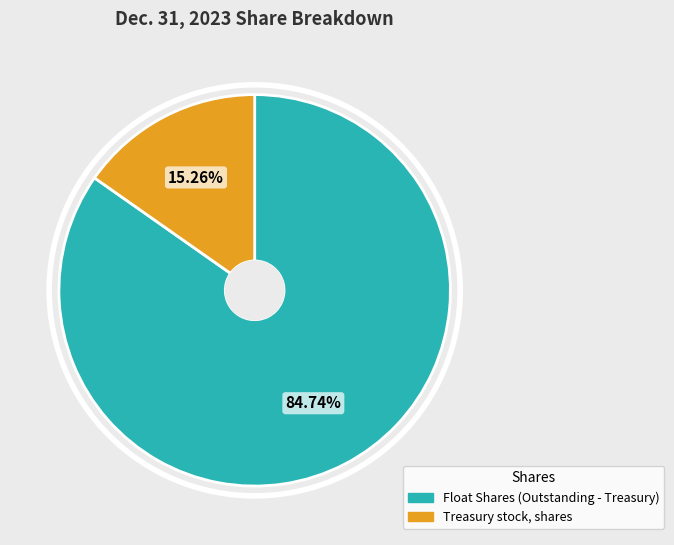

How many segments does this pie chart have?

2